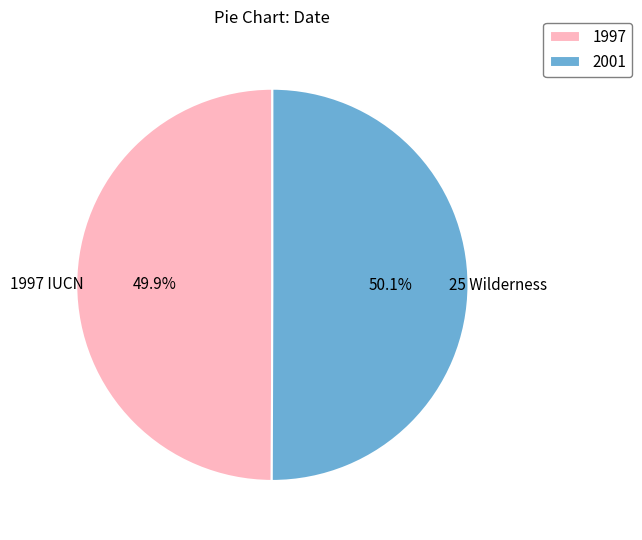

Is there a majority slice in this chart?

Yes